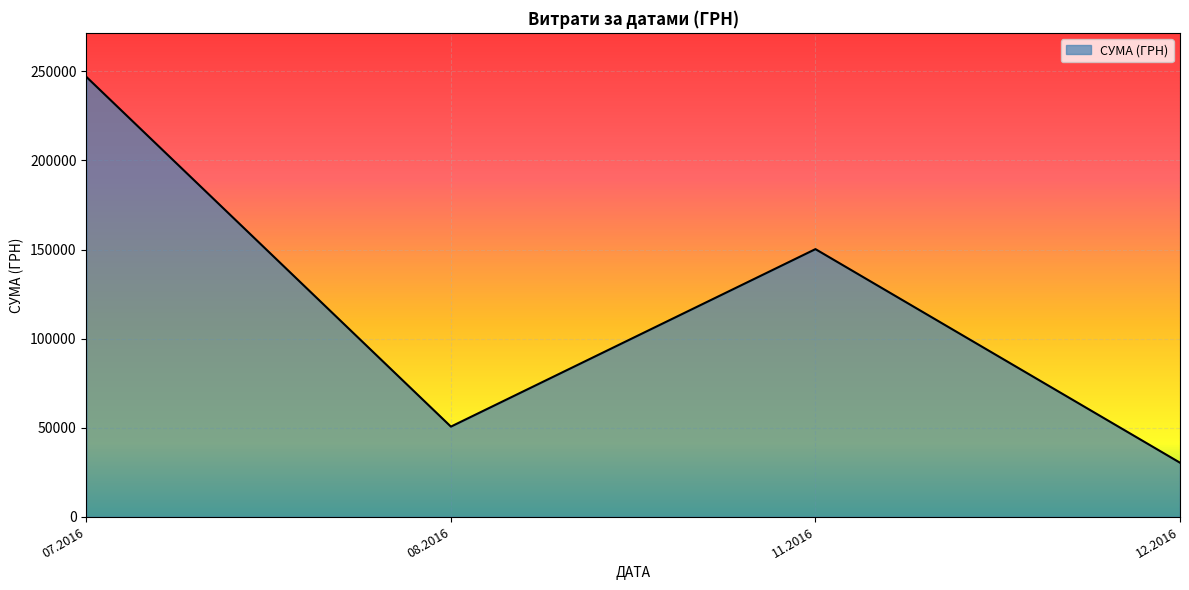

What is the change in value from 07.2016 to 08.2016?

-196304.1